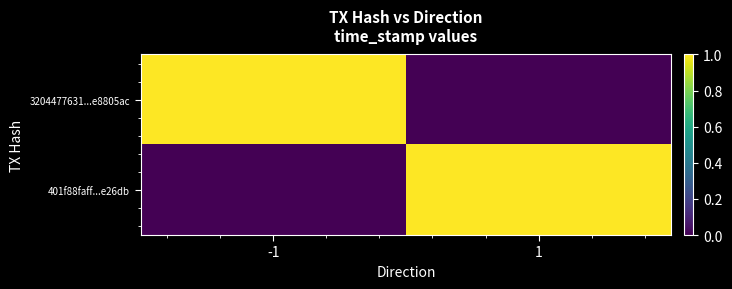

At 1, list the series in order from smallest to largest.

3204477631...e8805ac, 401f88faff...e26db